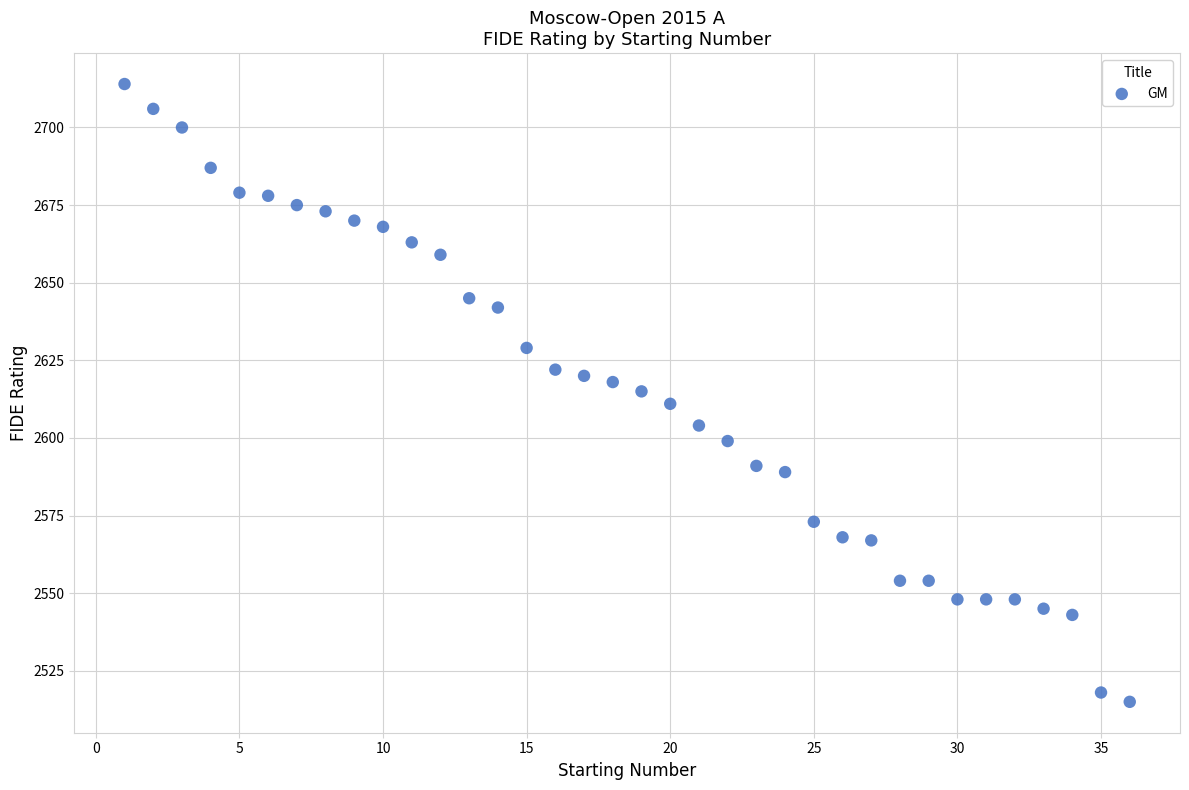

What is the range of X values (max minus min)?

35